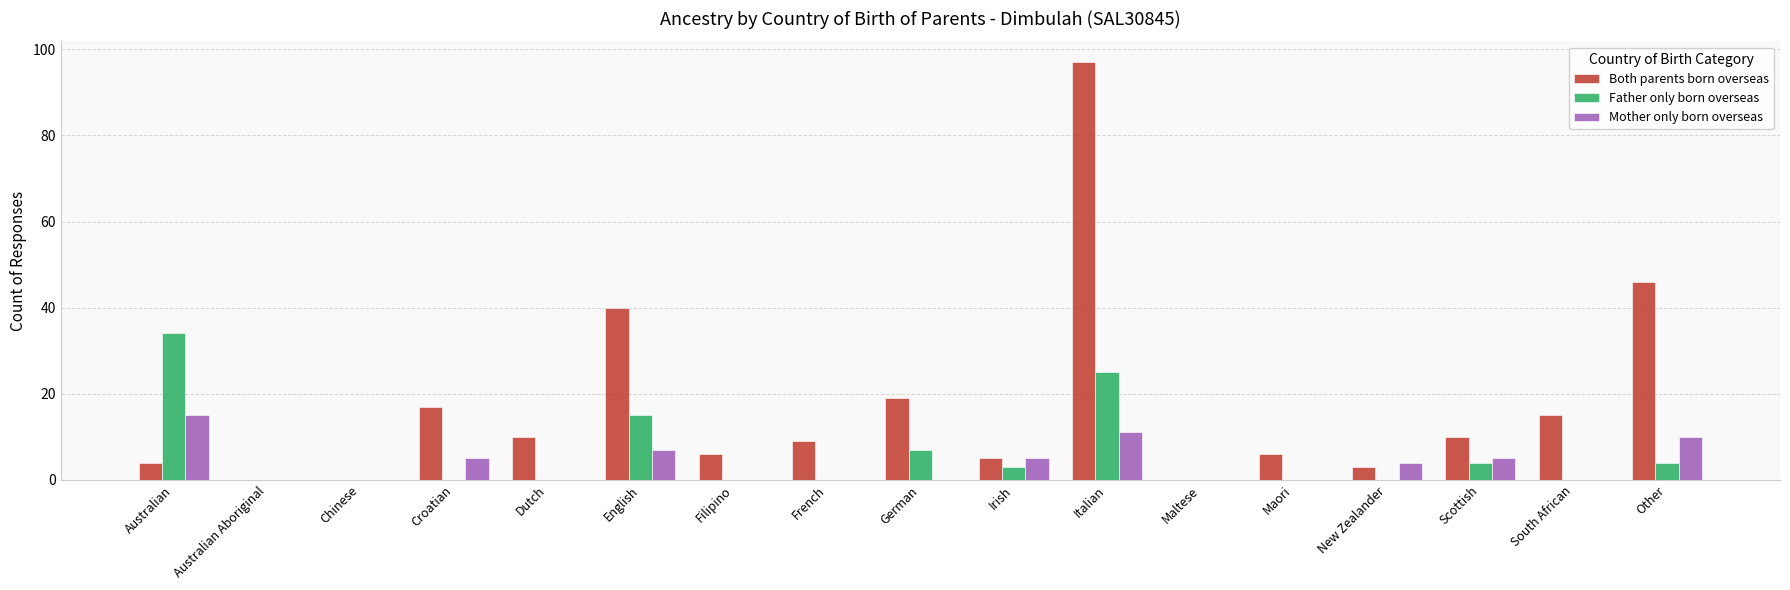

What is the sum of all Mother only born overseas values?

62